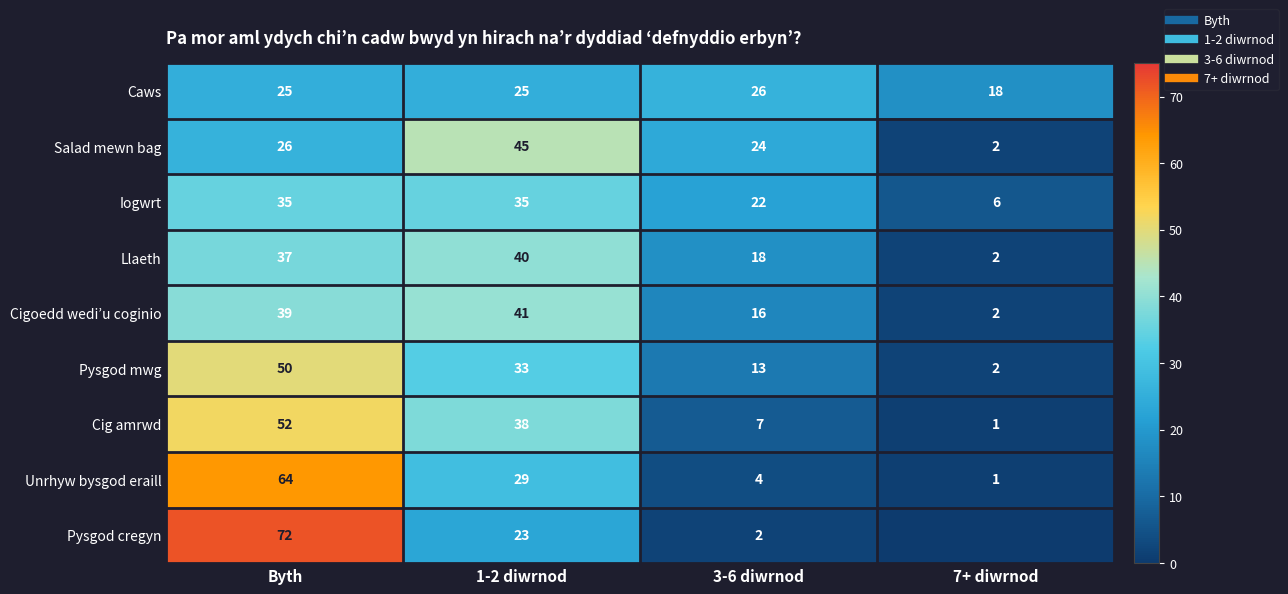

The value of Salad mewn bag at Byth is 8. True or false?

False